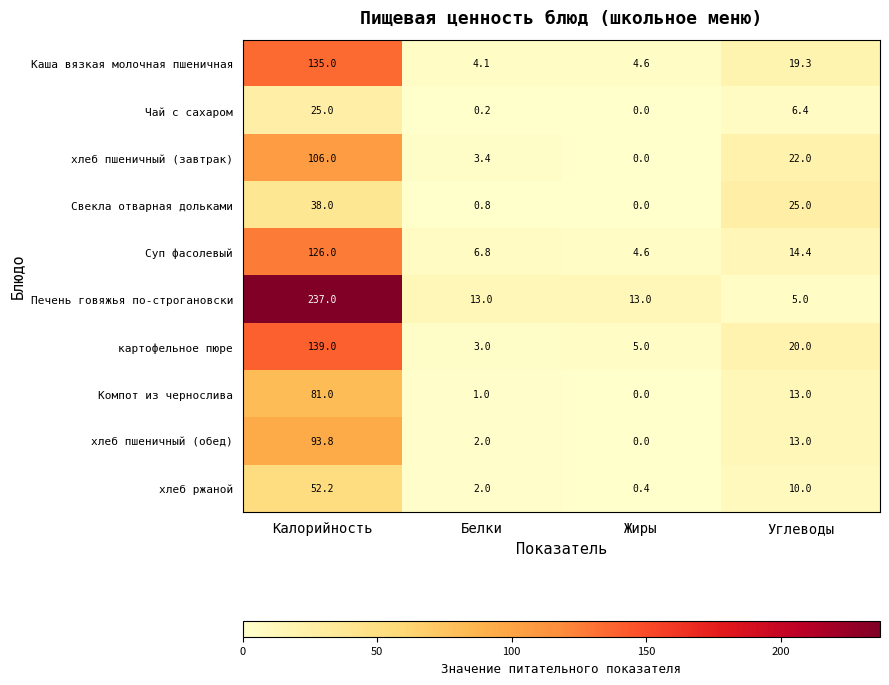

Rank the categories by хлеб пшеничный (обед) value from highest to lowest.

Калорийность, Углеводы, Белки, Жиры